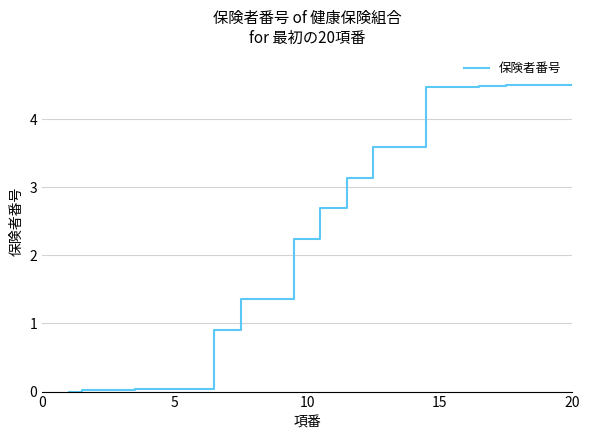

What is the difference between the maximum and minimum values?

4.5